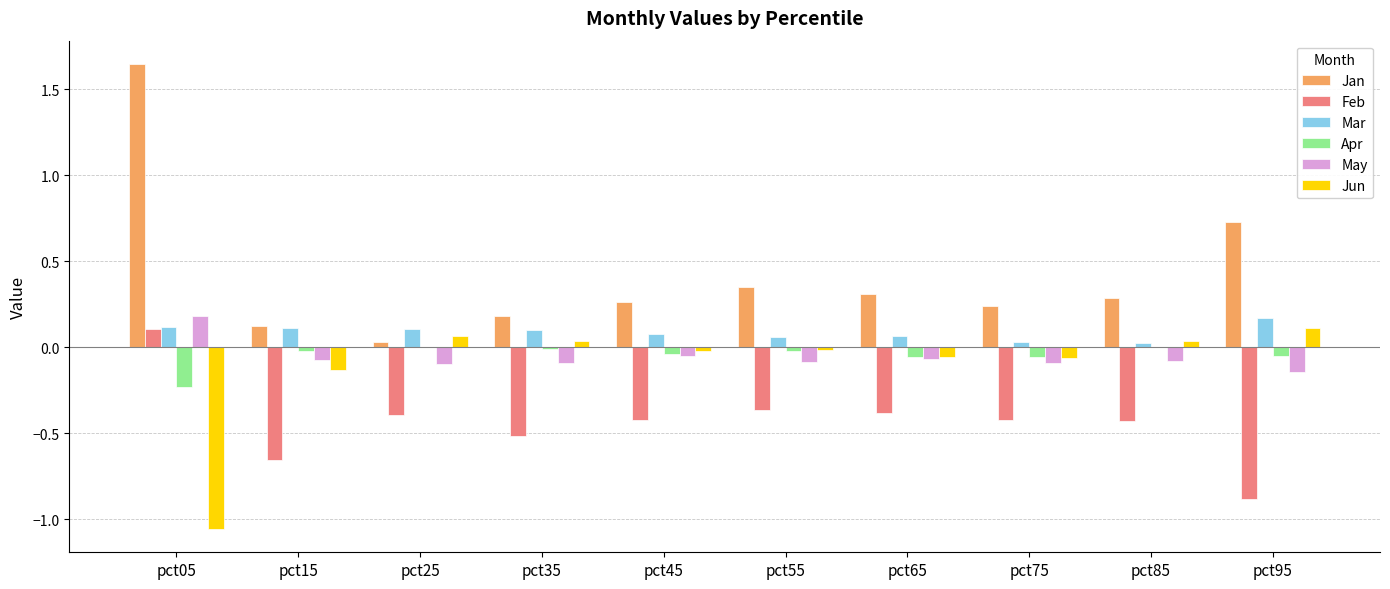

Does the chart contain stacked bars?

No